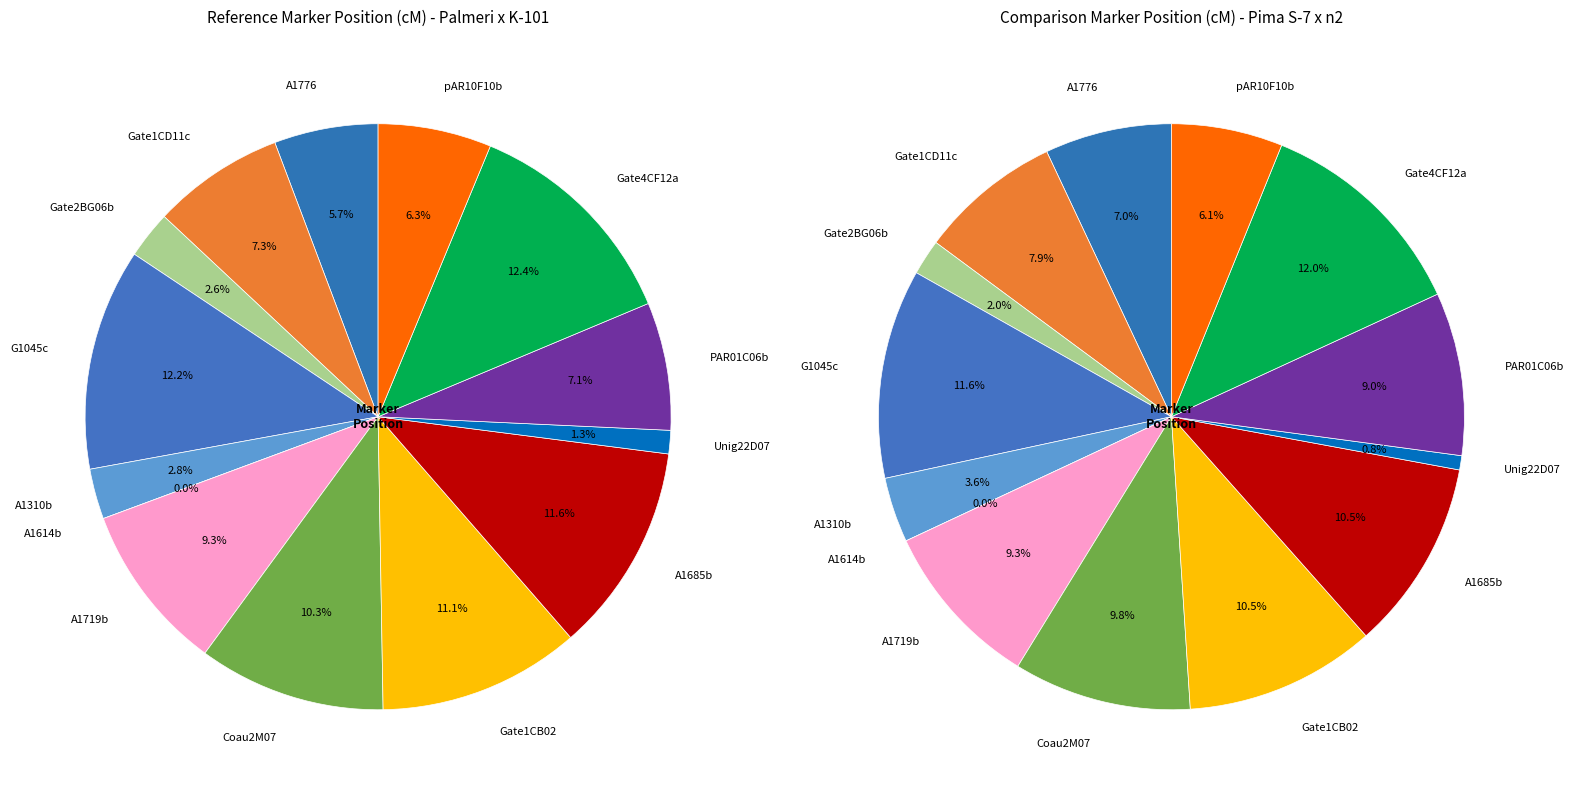

How much of the chart is everything except A1685b?

88.4%